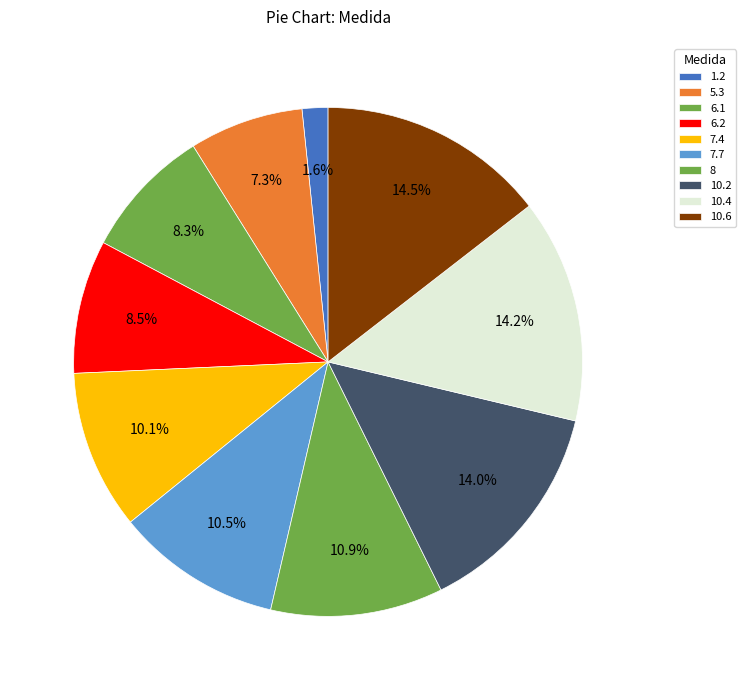

True or false: 5.3 accounts for 1% of the total.

False